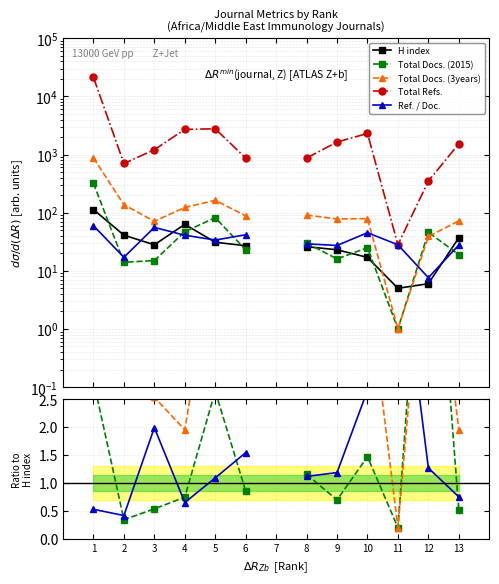

True or false: Ref. / Doc. has a value of 1.5 at 6.

True